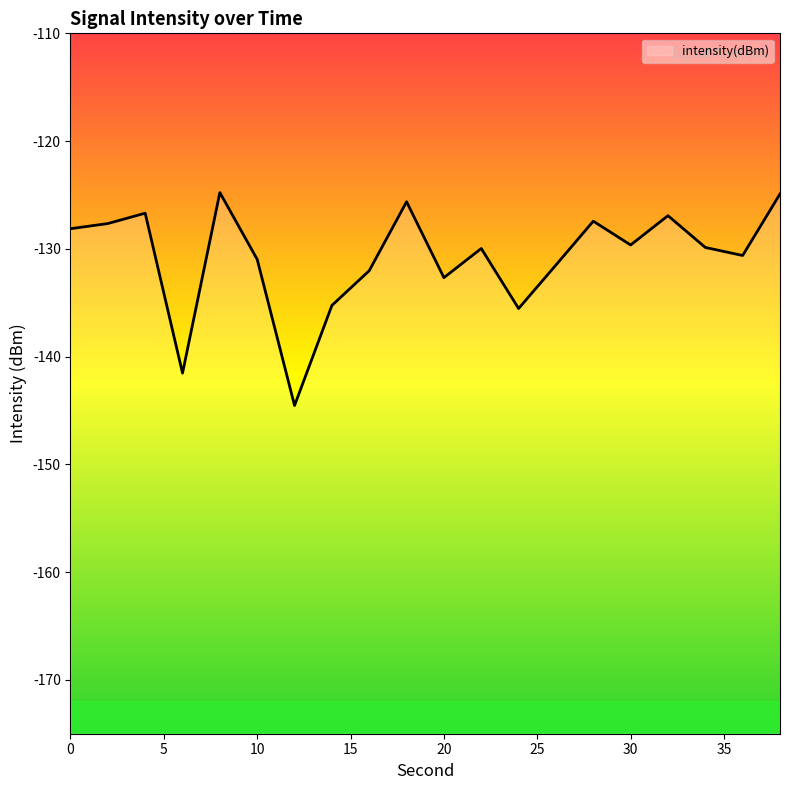

The chart shows a value of -45.6 at 6. True or false?

False